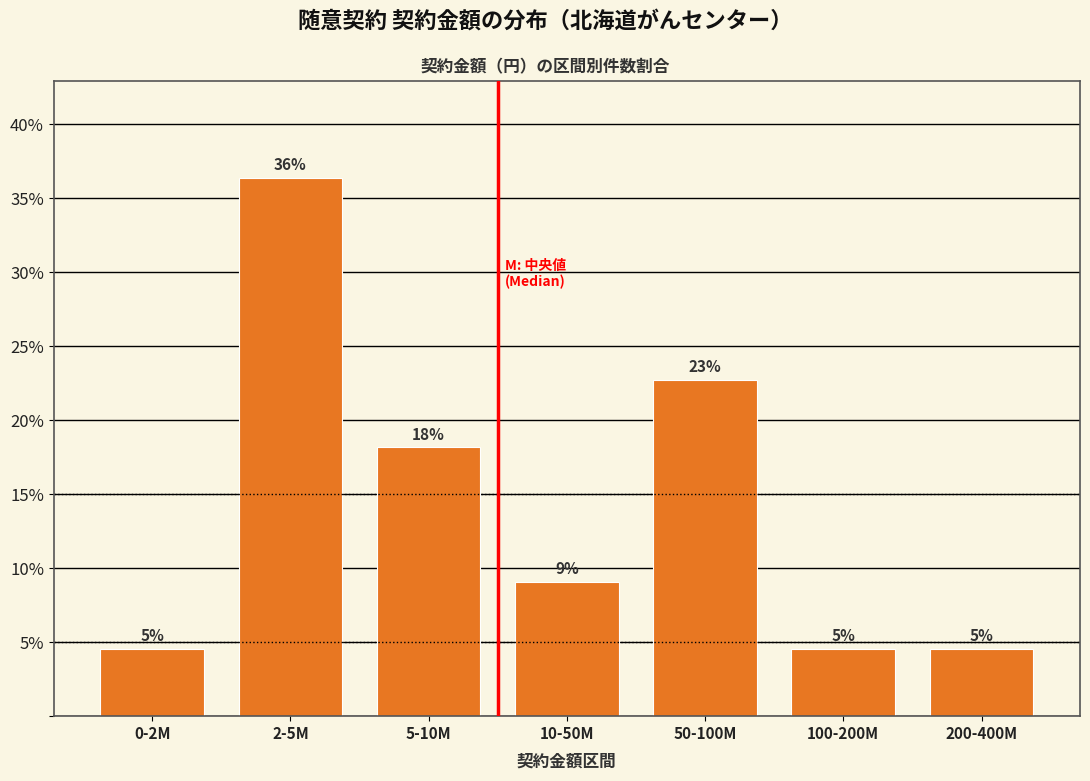

Does the chart contain any negative values?

No